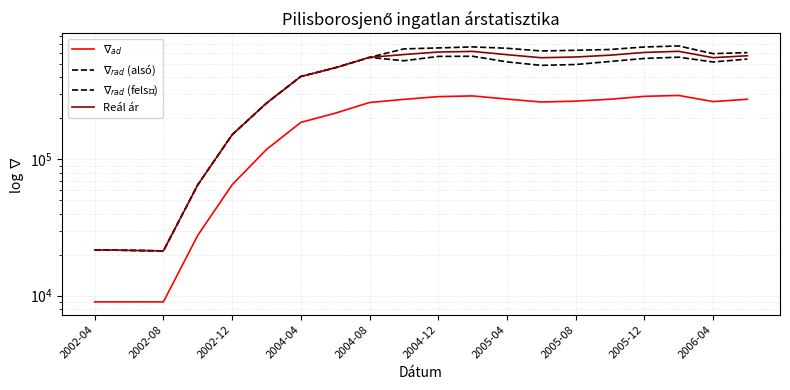

Which series has the widest spread of values?

$\nabla_{rad}$ (felső)